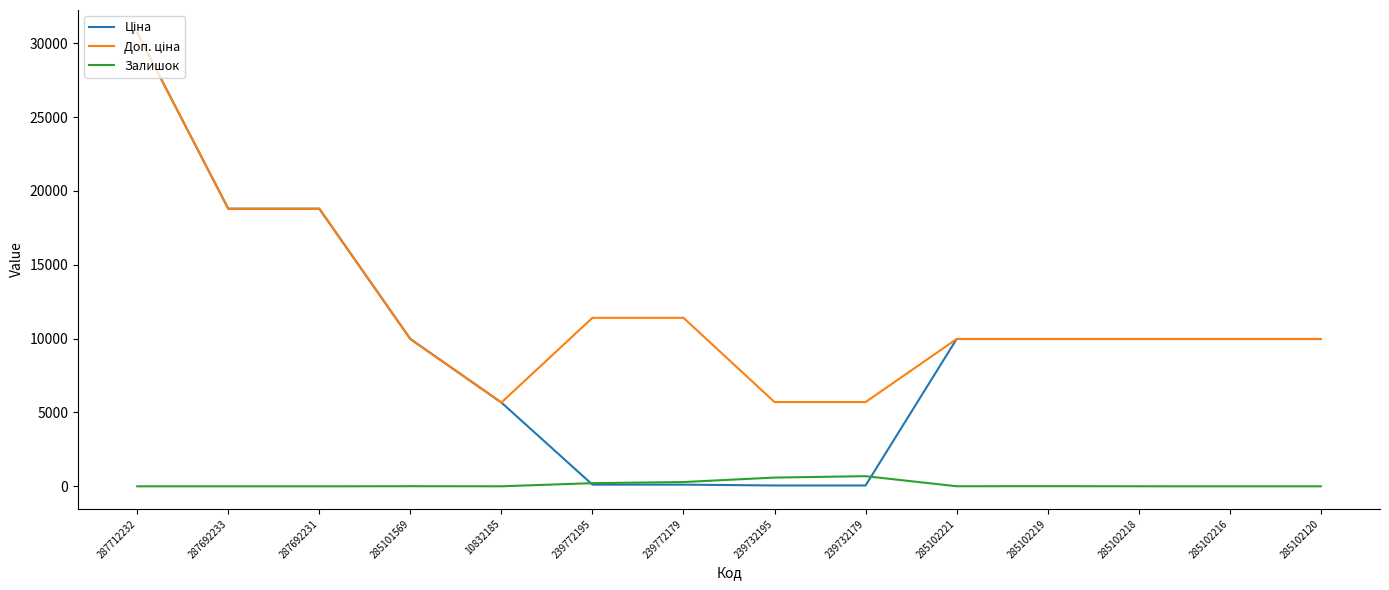

What is the maximum value for Залишок?

686.0